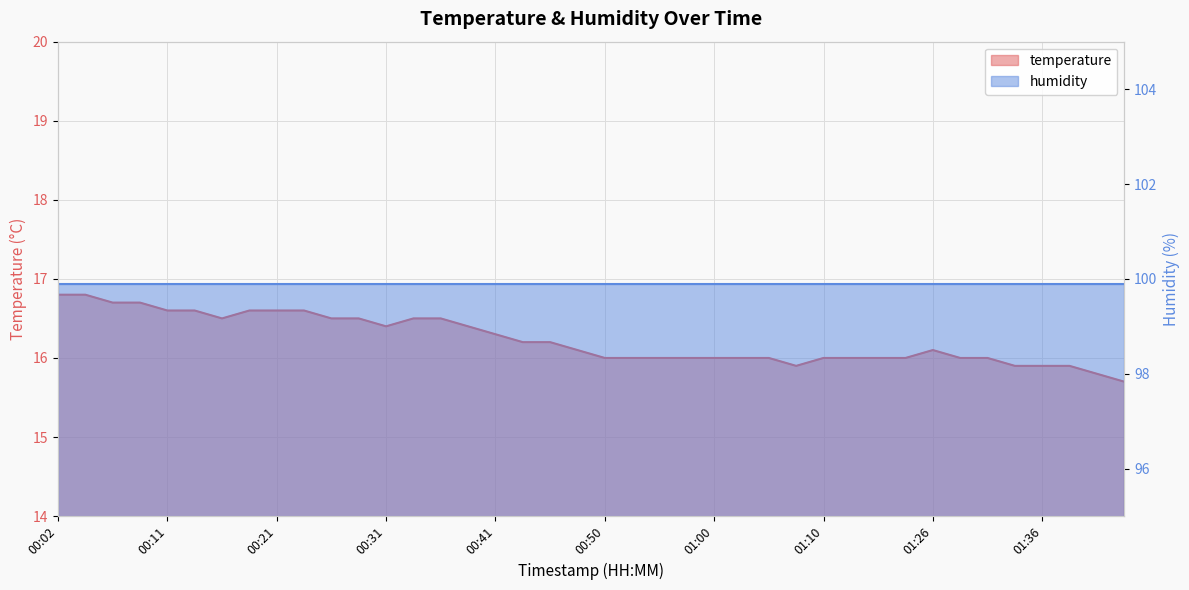

What is the minimum value shown in the chart?

15.7